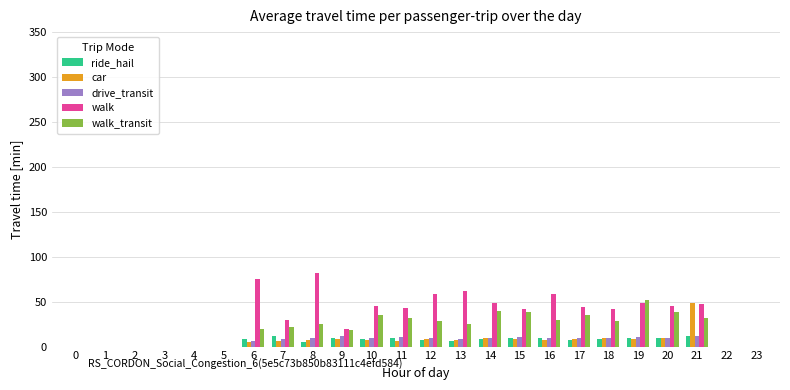

What is the sum of all car values?

161